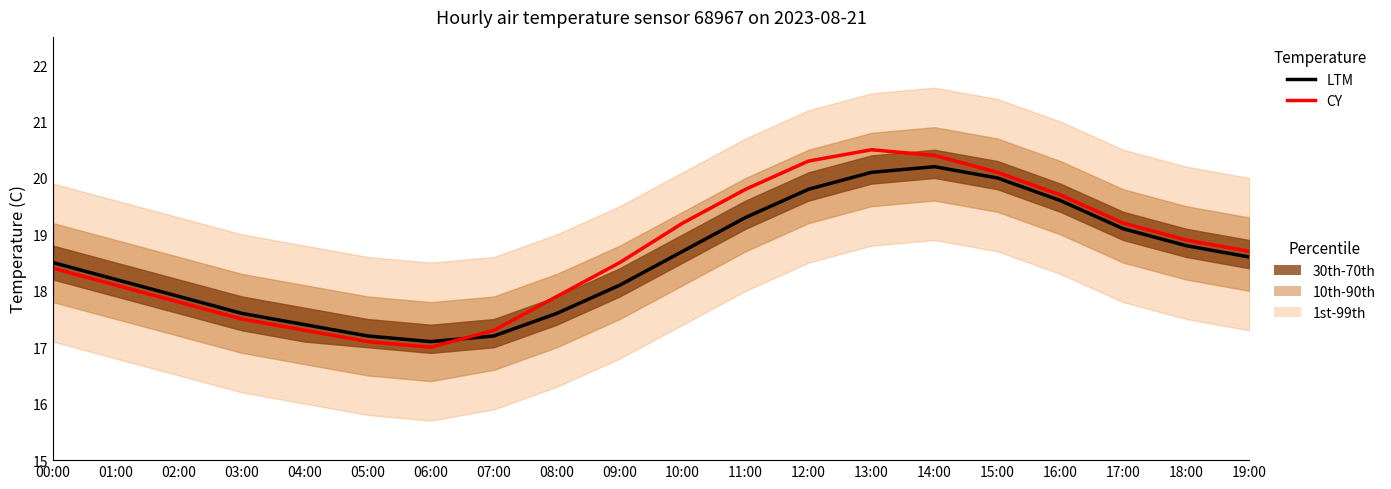

What is the difference between the maximum and second lowest values in the CY series?

3.4